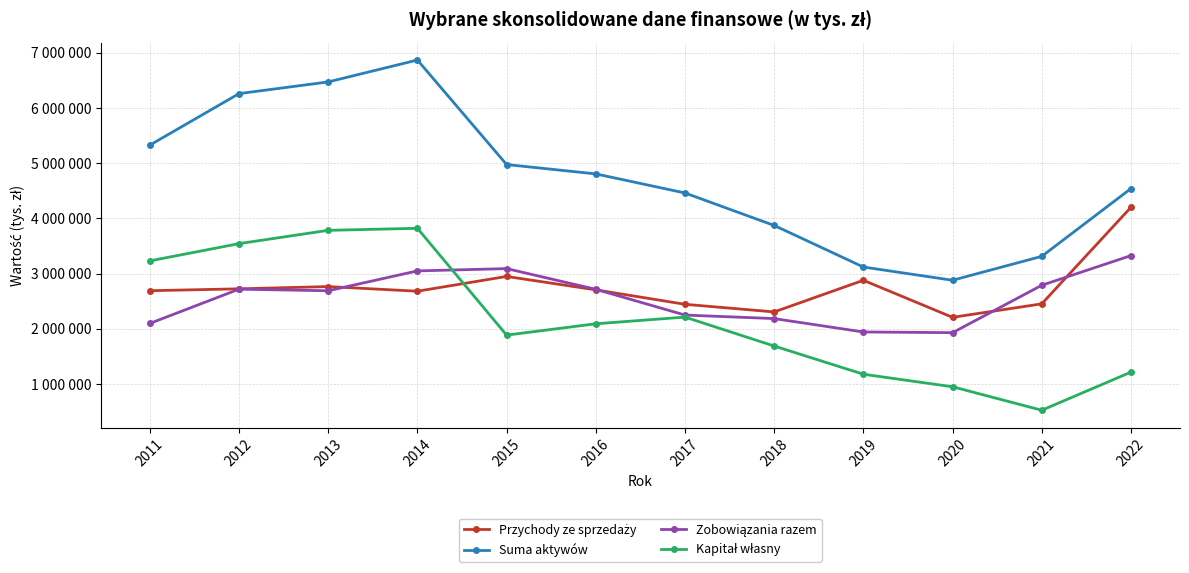

Is this an area chart (filled region under the line)?

No